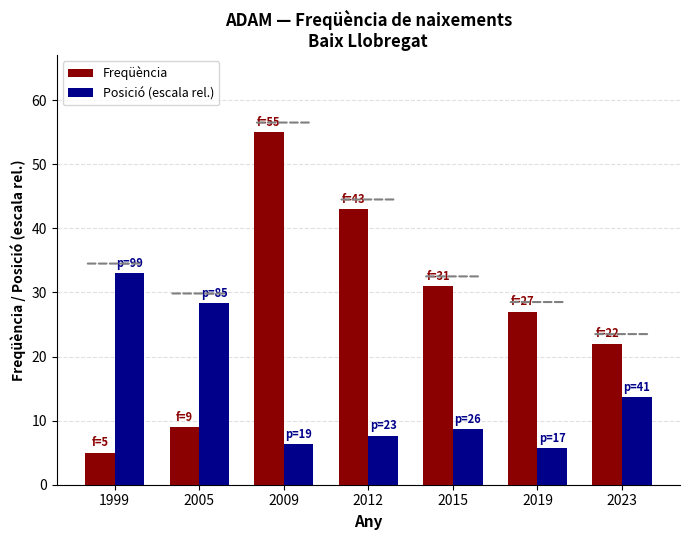

What is the value of the Posició (escala rel.) bar at the 3rd from the left?

6.3